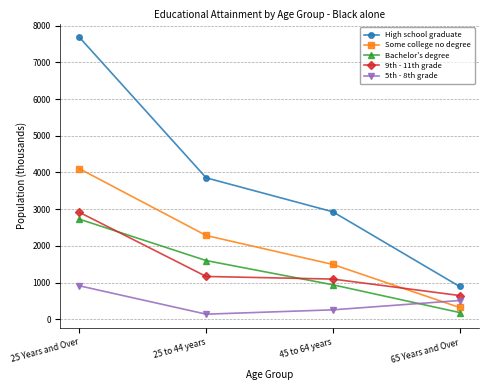

The value of High school graduate at 25 to 44 years is 1795. True or false?

False